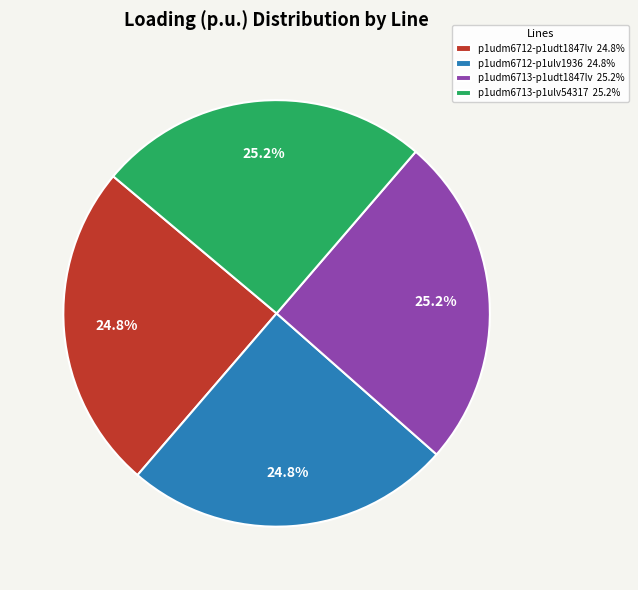

What is the total percentage of p1udm6712-p1ulv1936 24.8% and p1udm6713-p1ulv54317 25.2%?

50.0%